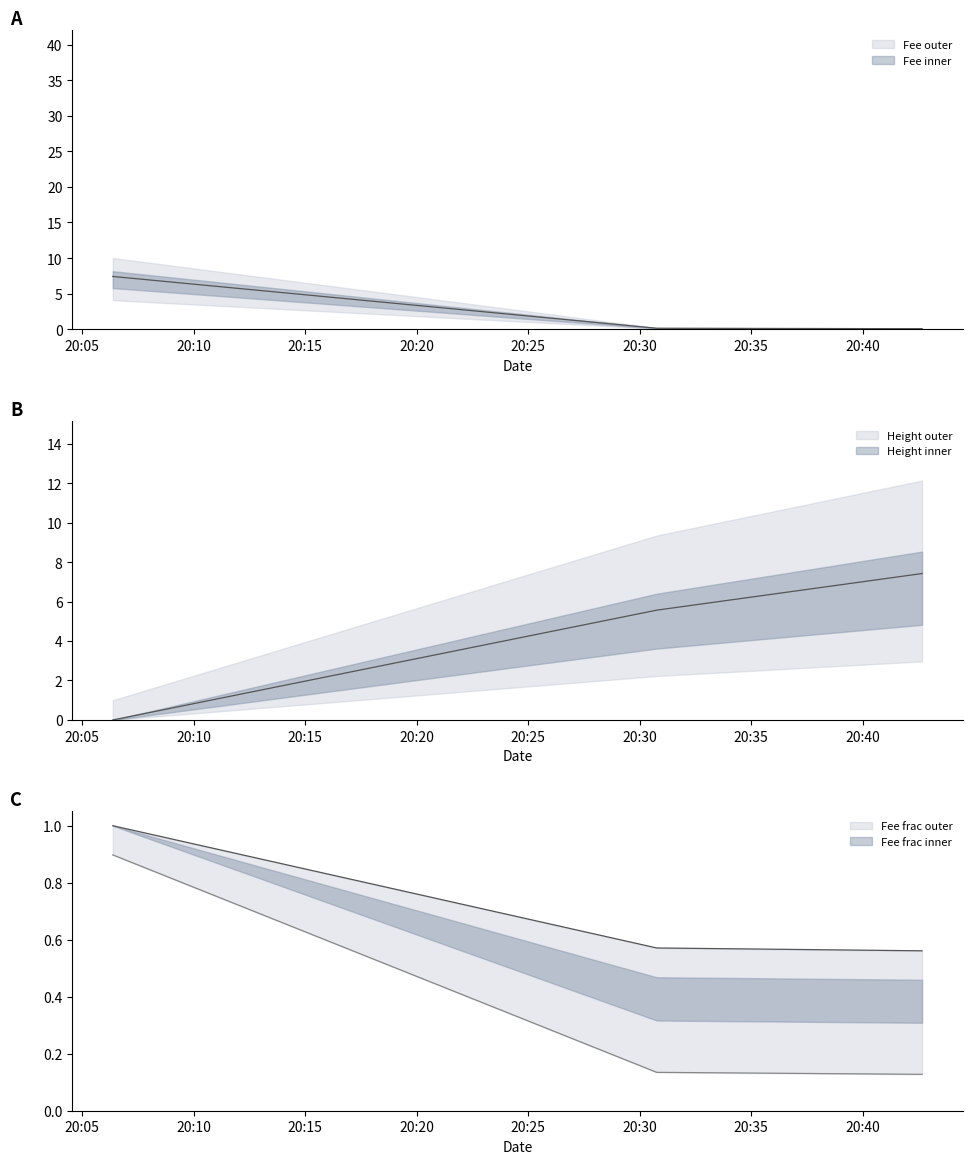

What position from the right is 2019-01-22 20:42:40?

1